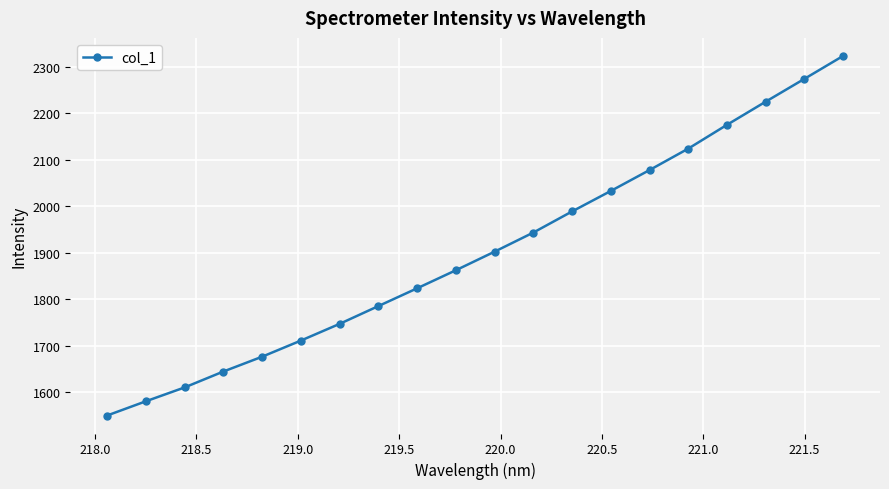

What is the greatest value displayed?

2323.6